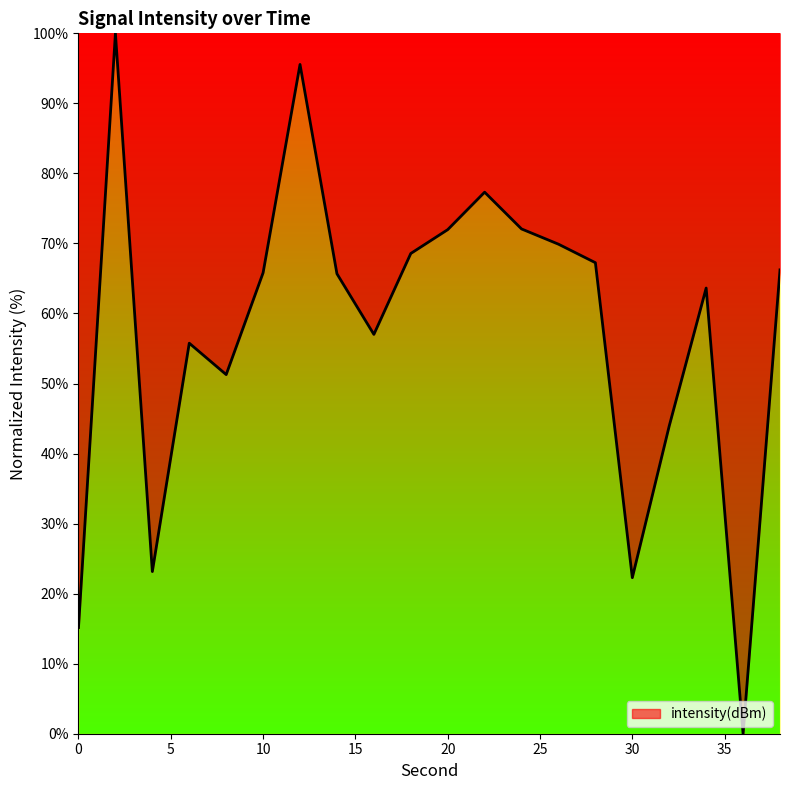

Does the chart display data point markers on the line(s)?

No